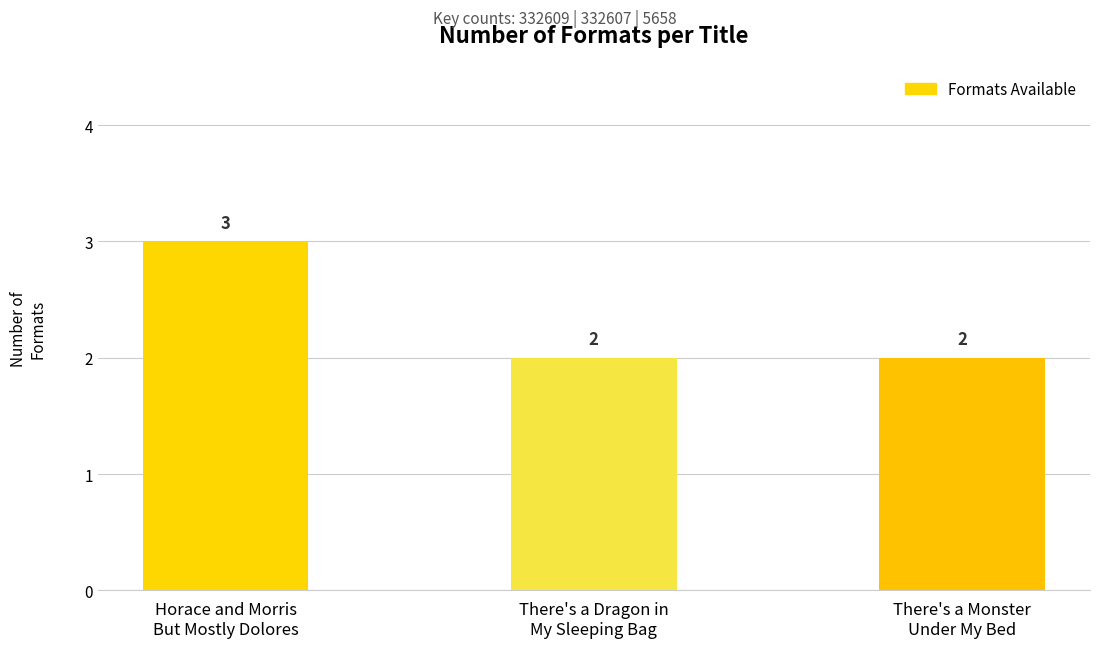

Count the values in the range 2 to 3.

3